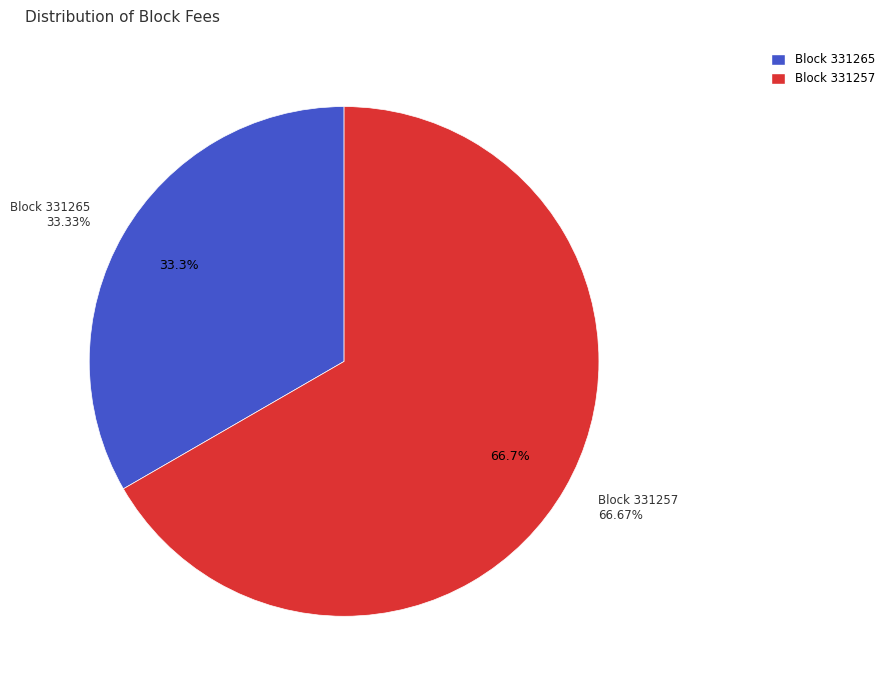

True or false: 331265 accounts for 40% of the total.

False